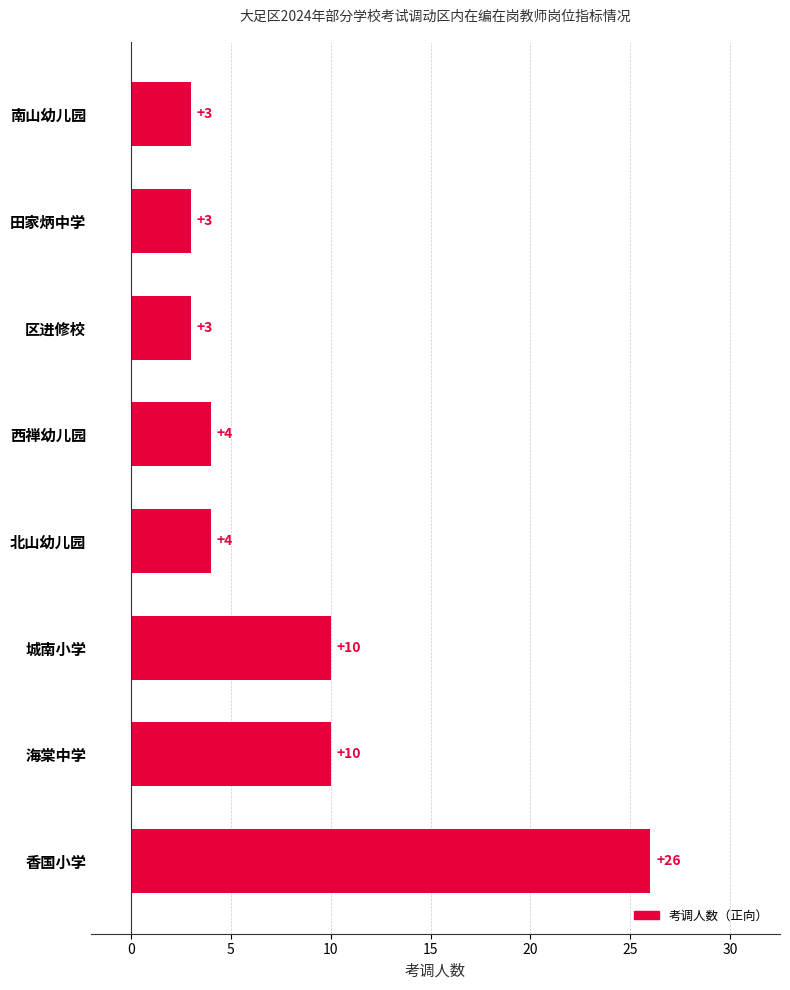

Between 海棠中学 and 南山幼儿园, which is larger?

海棠中学